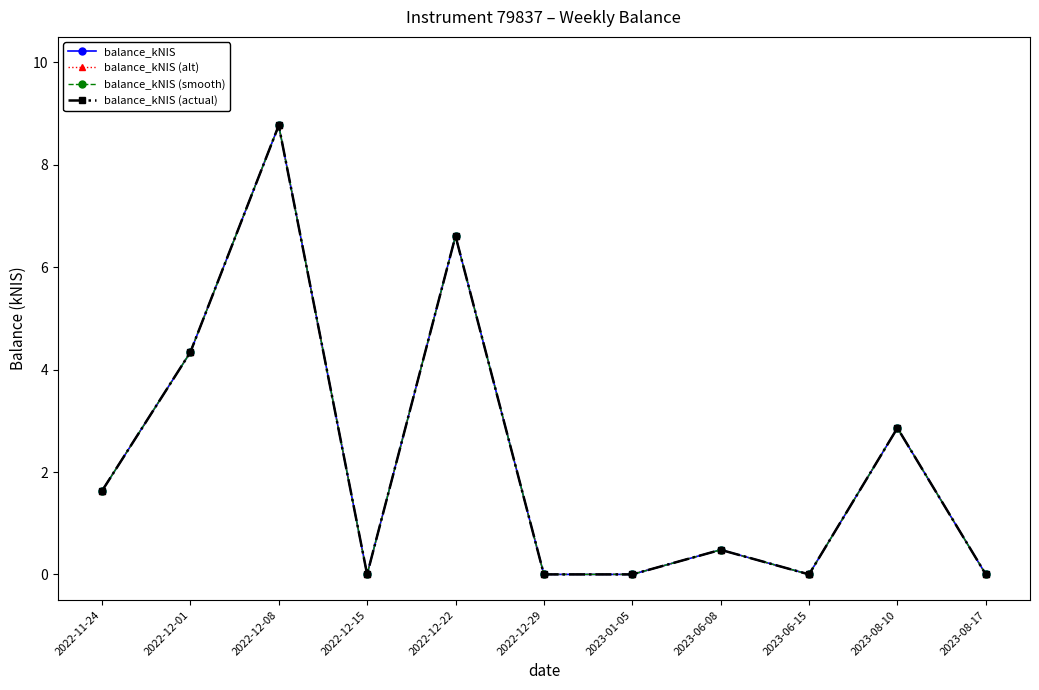

True or false: balance_kNIS (actual) and balance_kNIS (alt) cross at least once.

False